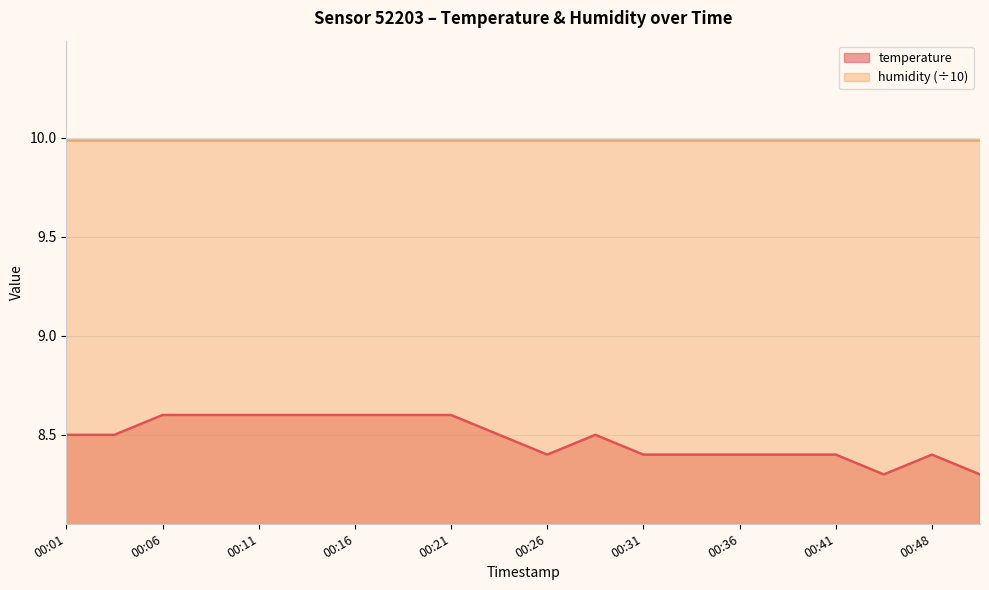

Rank the categories by value from highest to lowest.

00:06, 00:09, 00:11, 00:14, 00:16, 00:18, 00:21, 00:01, 00:04, 00:23, 00:28, 00:26, 00:31, 00:33, 00:36, 00:38, 00:41, 00:48, 00:46, 00:51